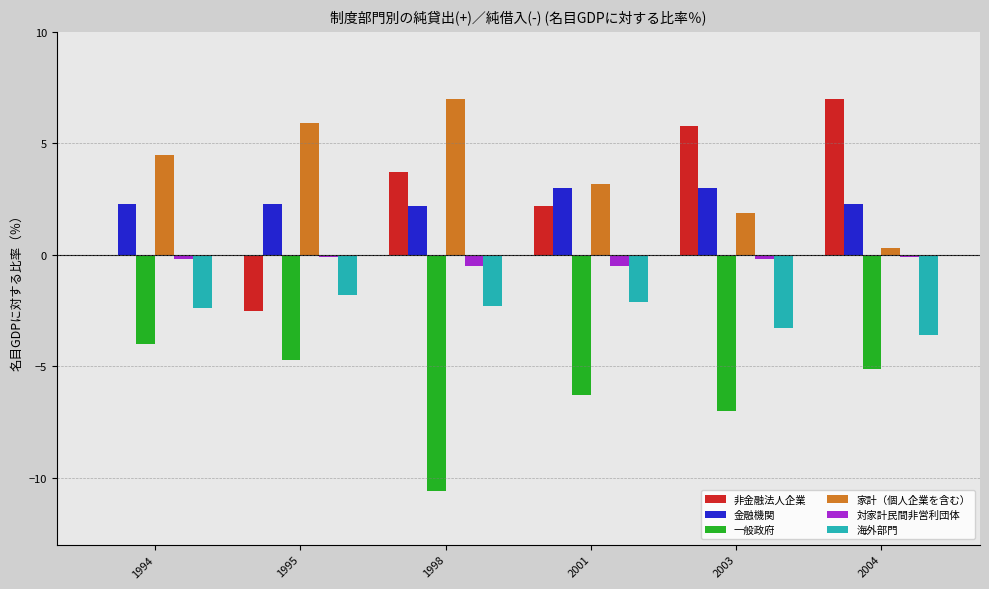

Which series changed the most between 1994 and 2003?

非金融法人企業